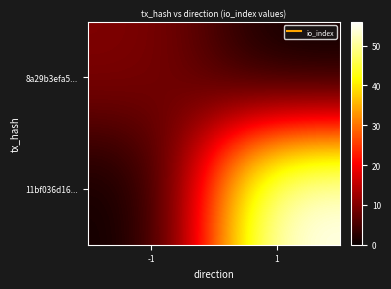

What is the difference between the highest and lowest values at -1?

10